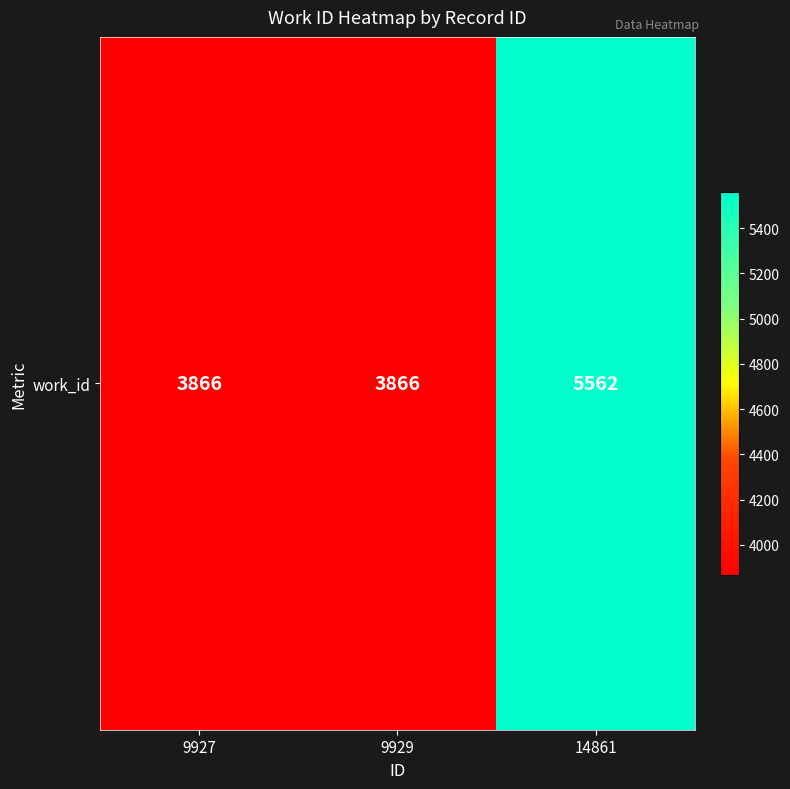

What is the greatest value displayed?

5562